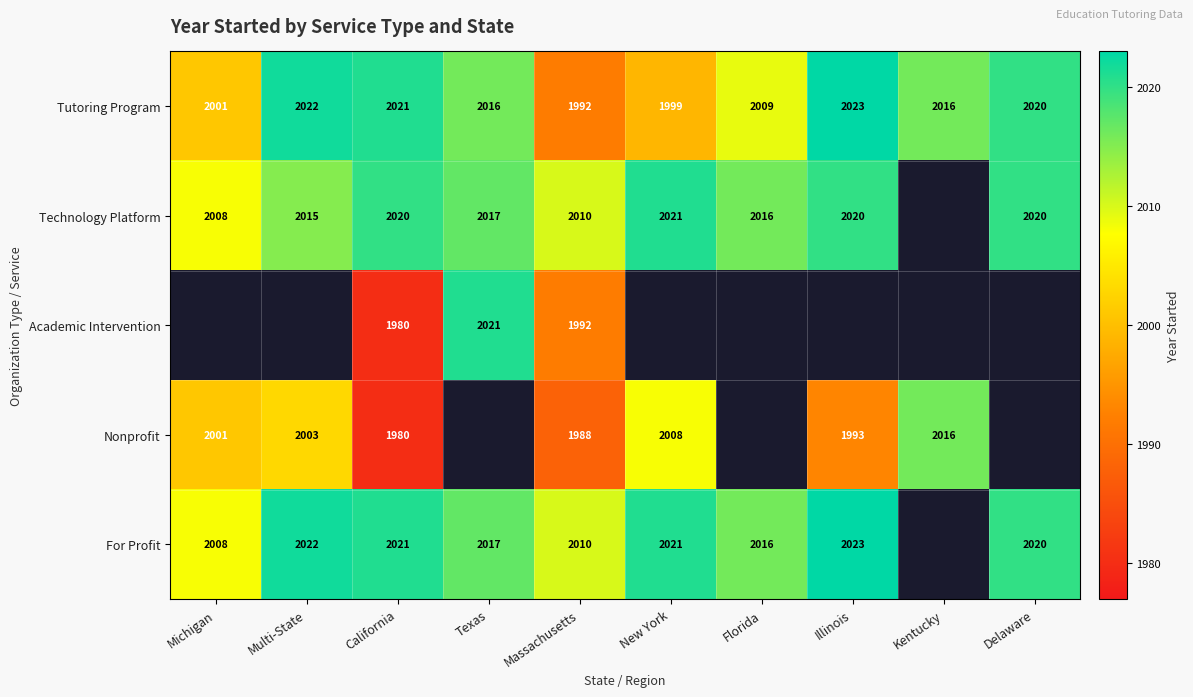

What is the total value across all series at California?

10022